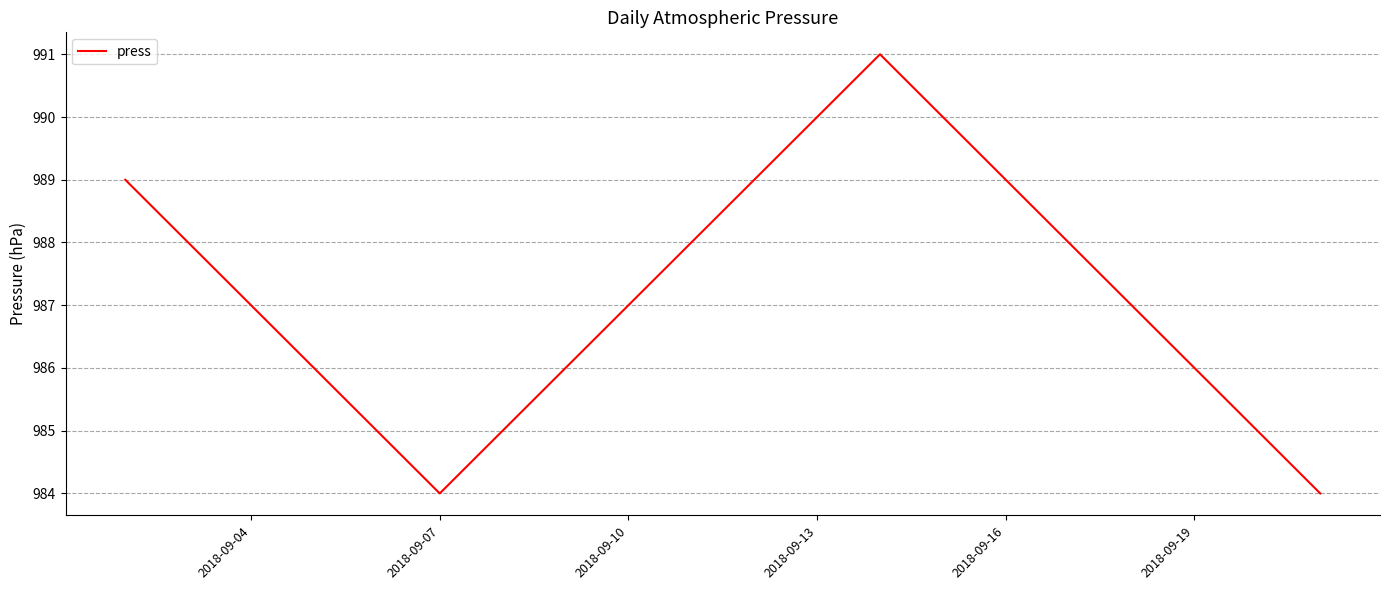

How many interior local valleys (lower than both neighbors) does the data have?

1